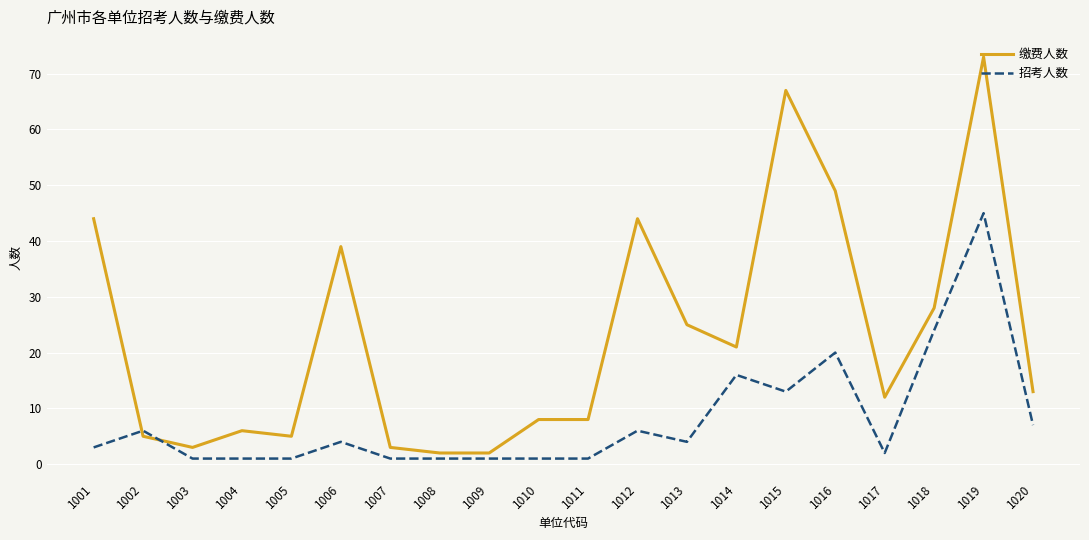

True or false: 招考人数 has a value of 1 at 1005.

True